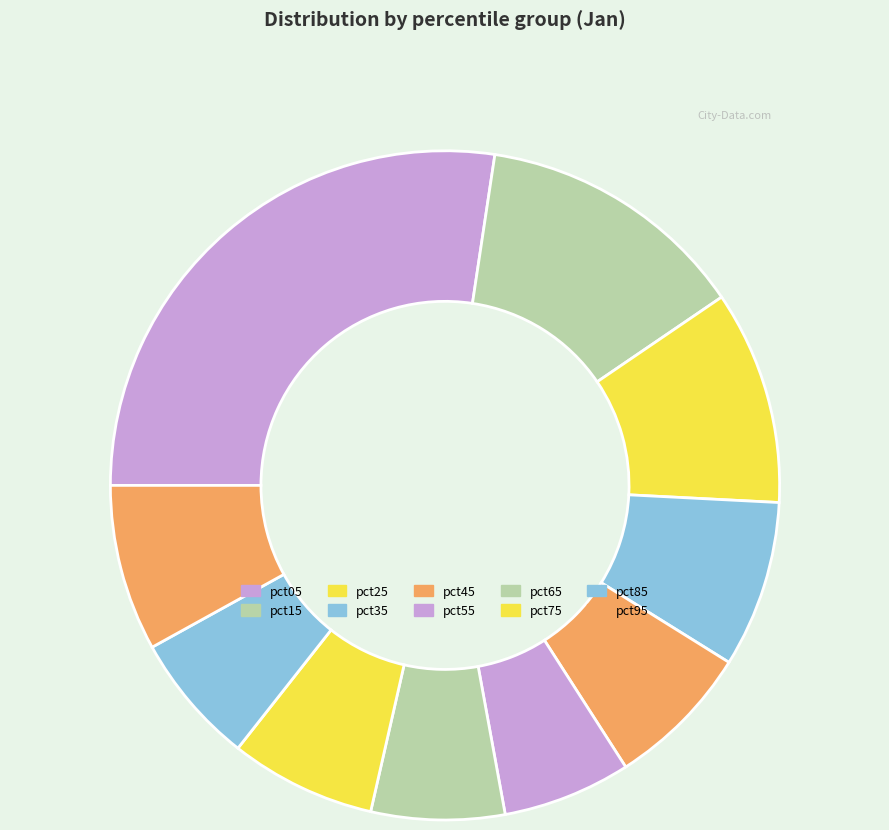

Does pct15 account for over 50% of the chart?

No